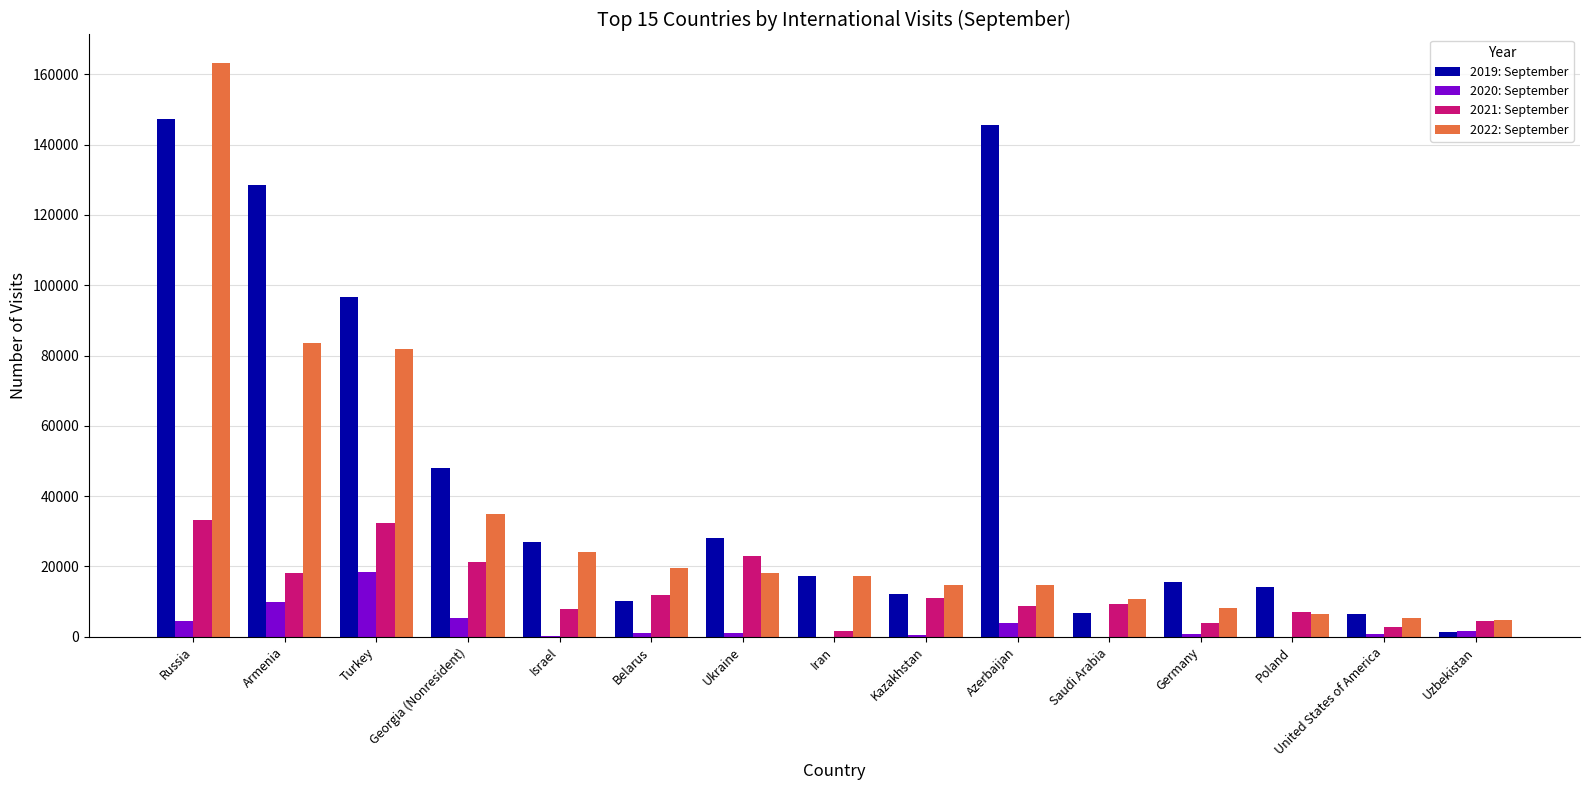

Which label corresponds to the largest value in the chart?

Russia